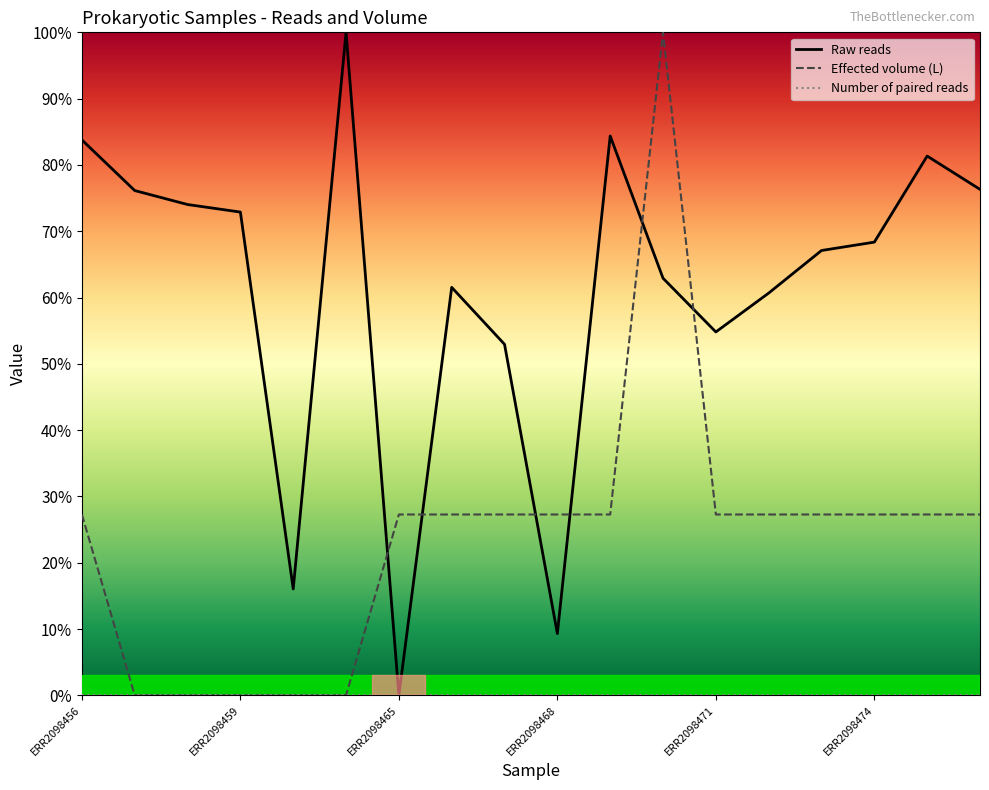

At which label does Effected volume (L) reach its peak?

11